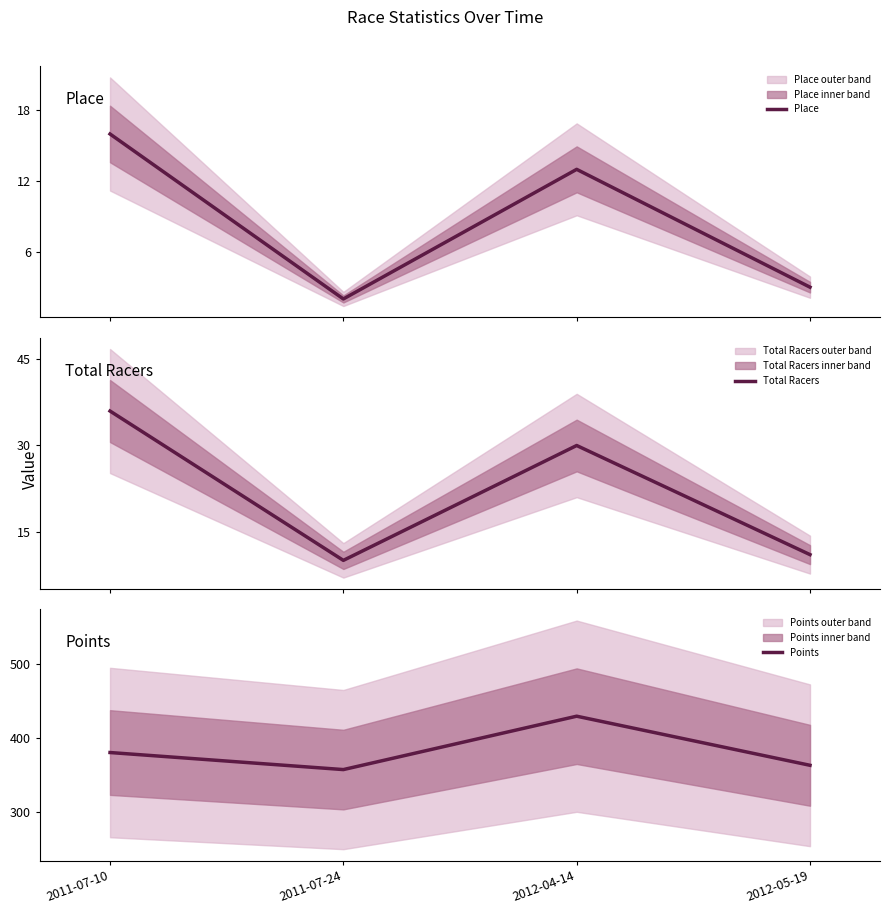

Where does the Total Racers series first go above 30?

2011-07-10